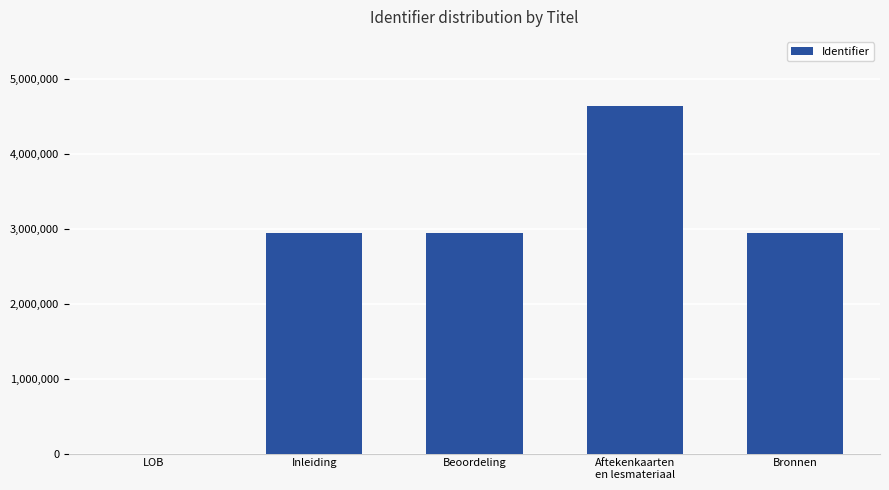

Count the number of categories in the chart.

5